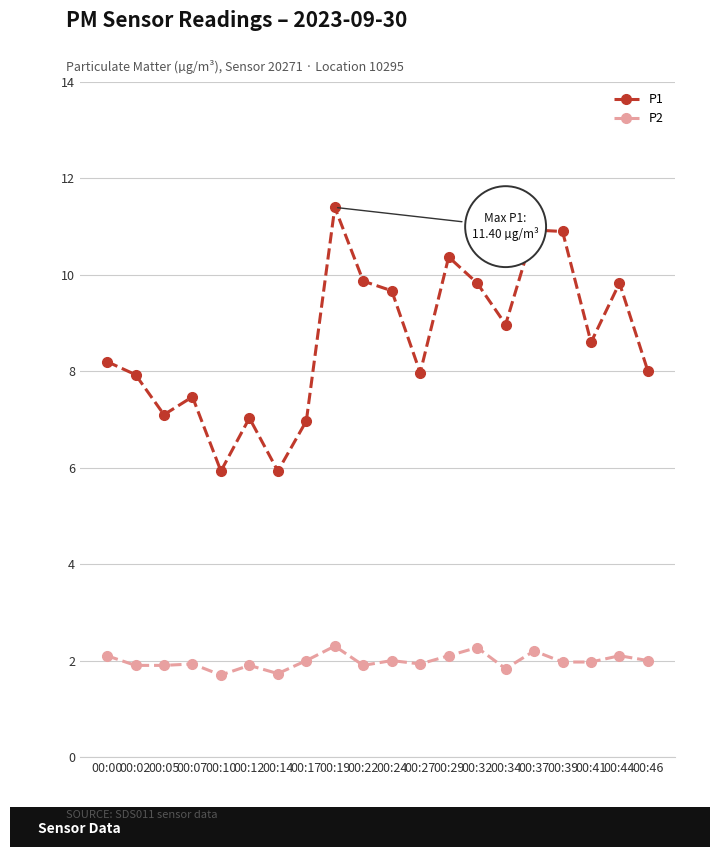

At which category does P1 reach its first local peak?

00:07